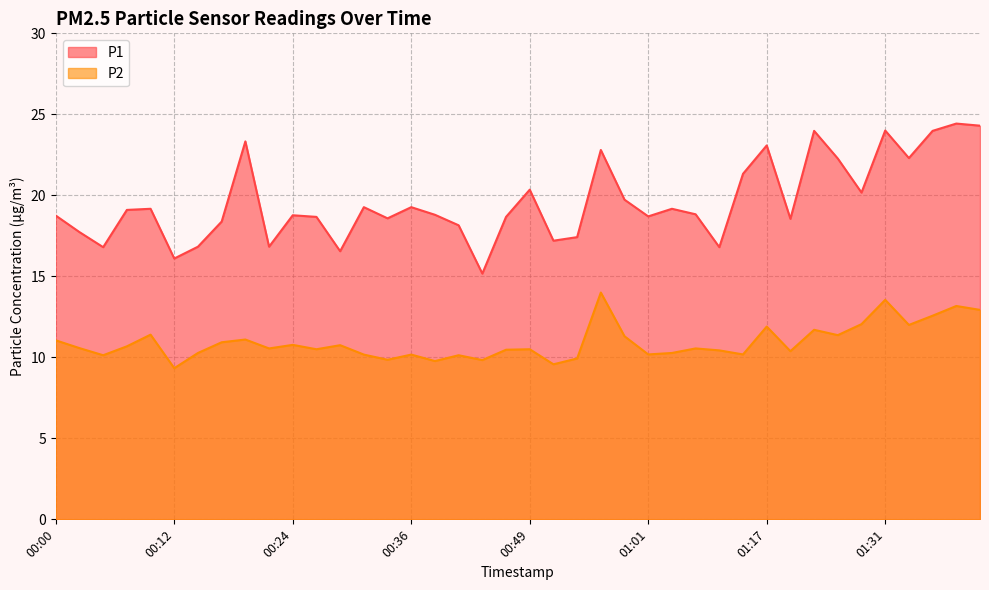

At how many categories does at least one series exceed 22?

10